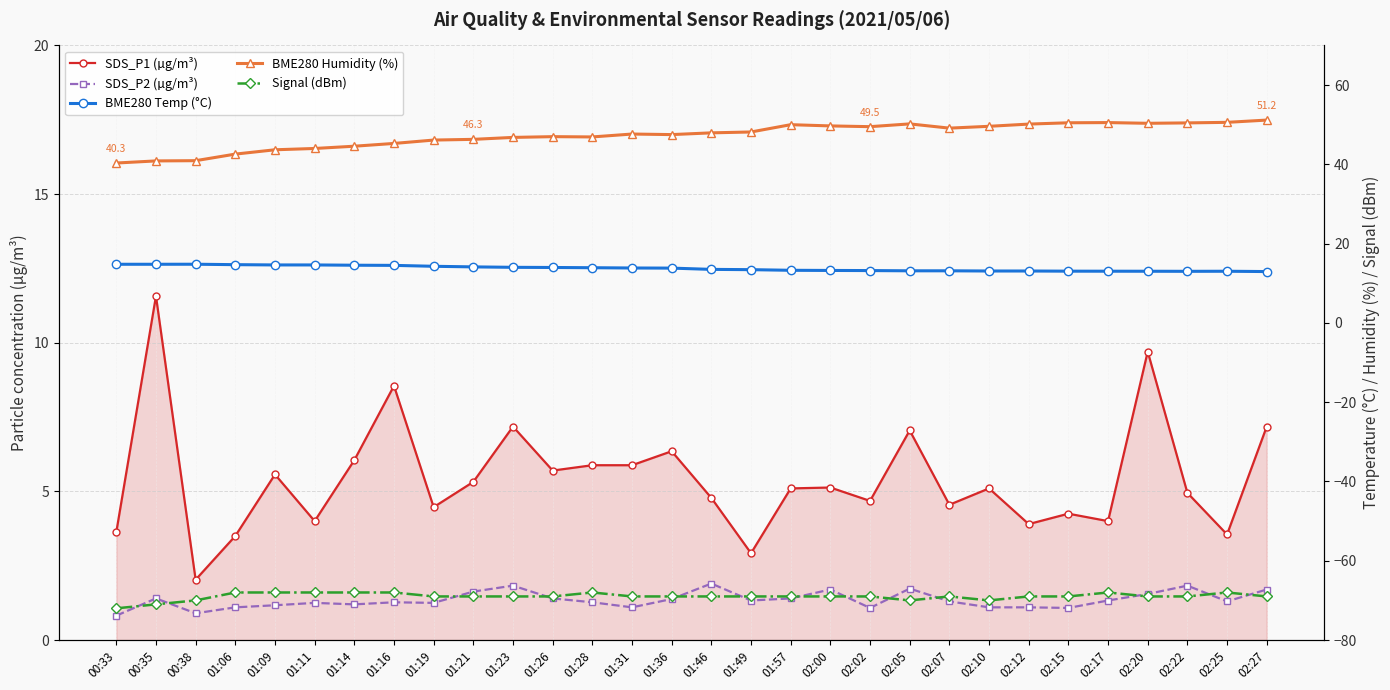

At which label does SDS_P1 (µg/m³) first exceed 5?

00:35